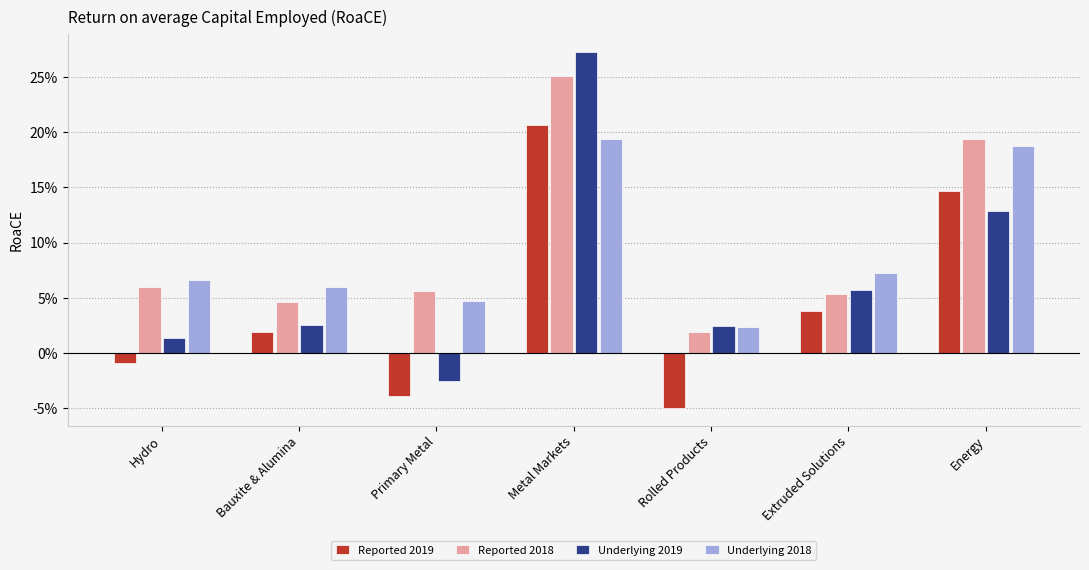

Rank the categories by Reported 2018 value from lowest to highest.

Rolled Products, Bauxite & Alumina, Extruded Solutions, Primary Metal, Hydro, Energy, Metal Markets